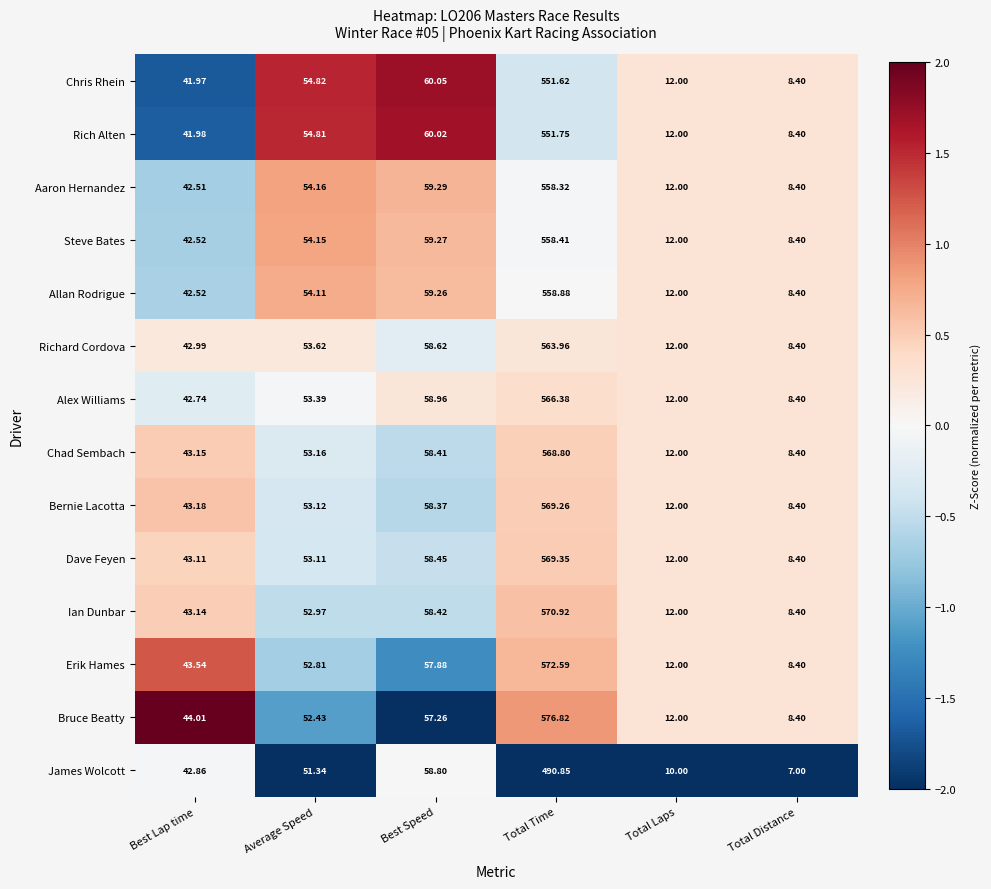

How many values in the Chad Sembach series exceed 53?

3